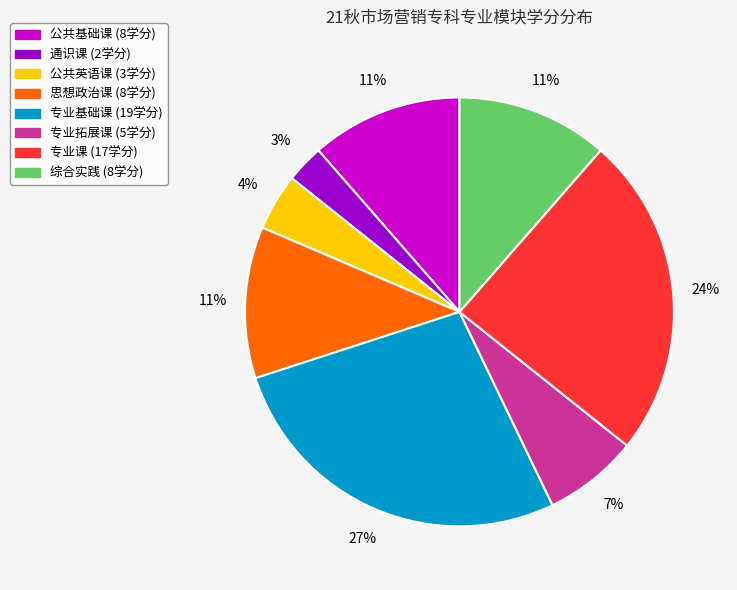

To the nearest percent, what is the combined percentage of 公共英语课 and 专业课?

29%